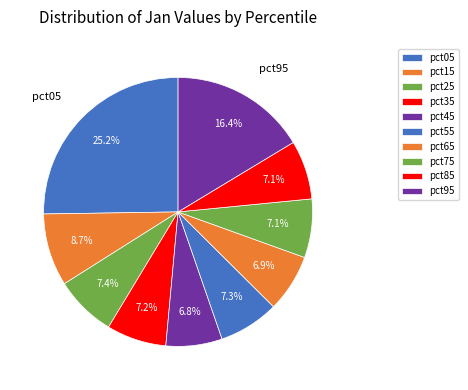

Is the sum of pct95 and pct35 greater than half?

No